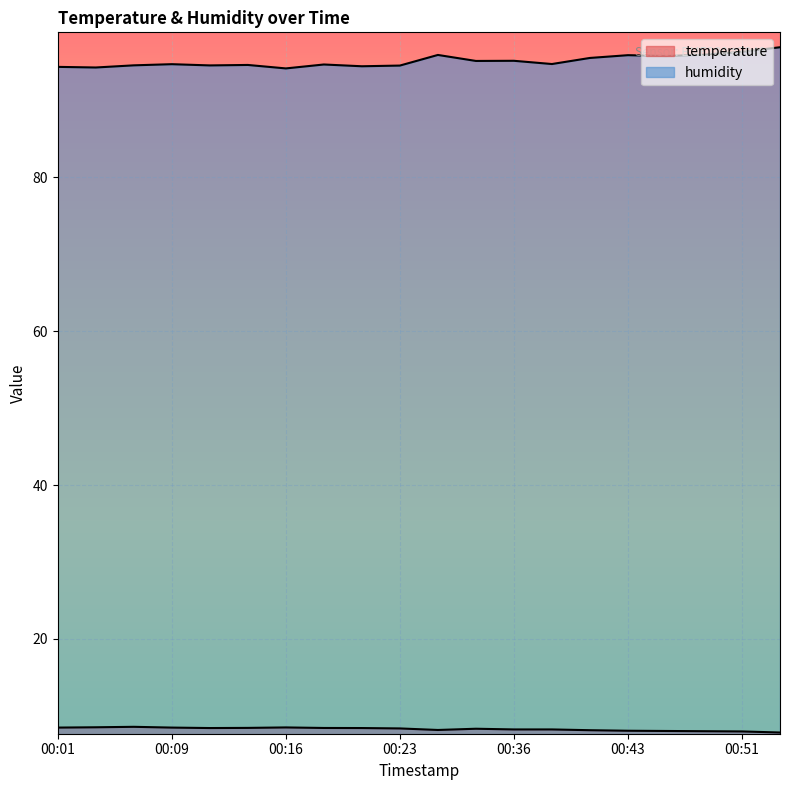

Reading right to left, extract all data points from this chart.

temperature: 7.8	8.0	8.0	8.1	8.1	8.2	8.2	8.2	8.3	8.2	8.4	8.4	8.4	8.5	8.4	8.4	8.5	8.6	8.5	8.5
humidity: 96.9	96.3	95.9	95.7	95.8	95.5	94.7	95.1	95.1	95.9	94.5	94.4	94.6	94.1	94.6	94.5	94.7	94.5	94.2	94.3